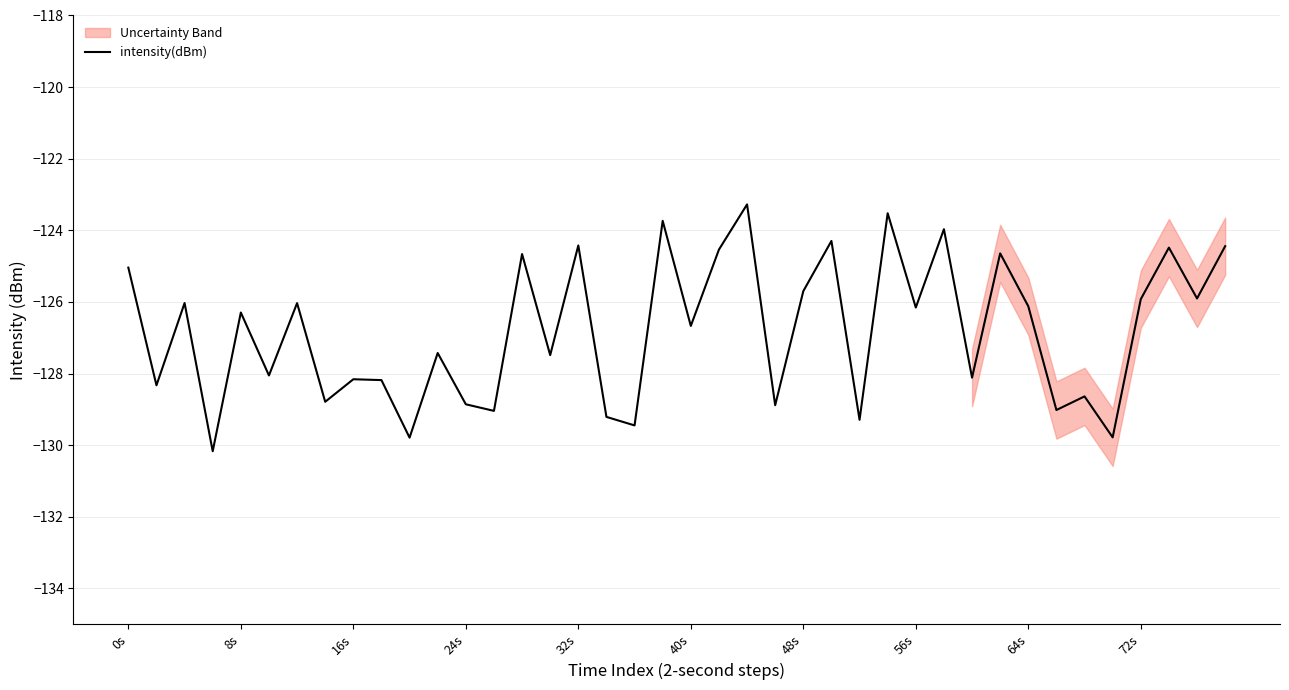

What is the difference between the second highest and second lowest values?

6.3